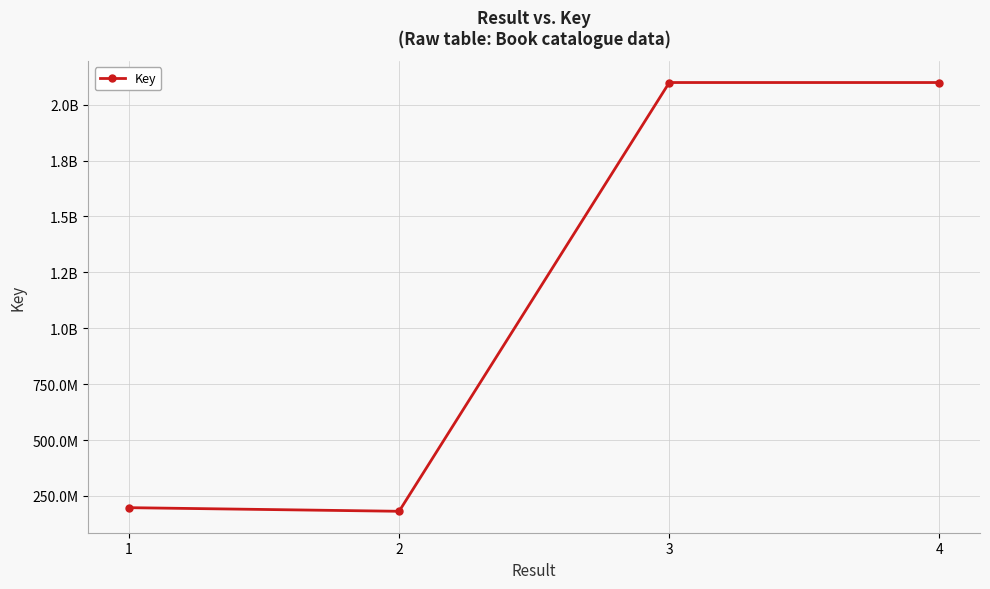

Where does the data first go above 2099197132?

3